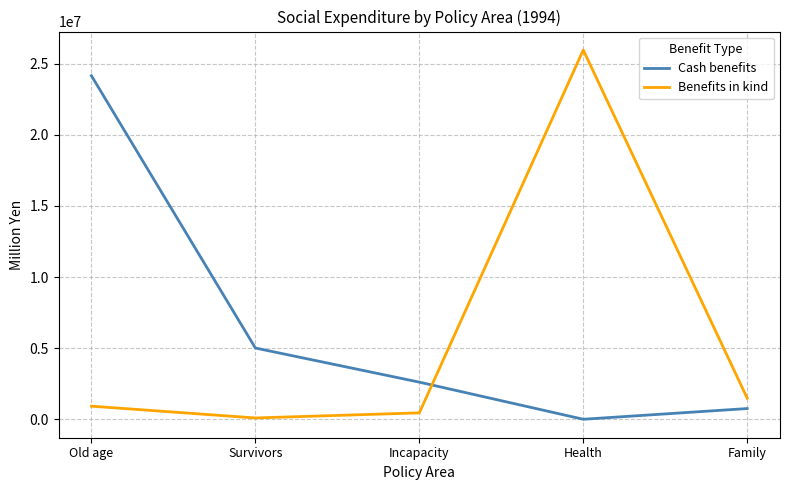

The value of Cash benefits at Incapacity is 1645379.7. True or false?

False